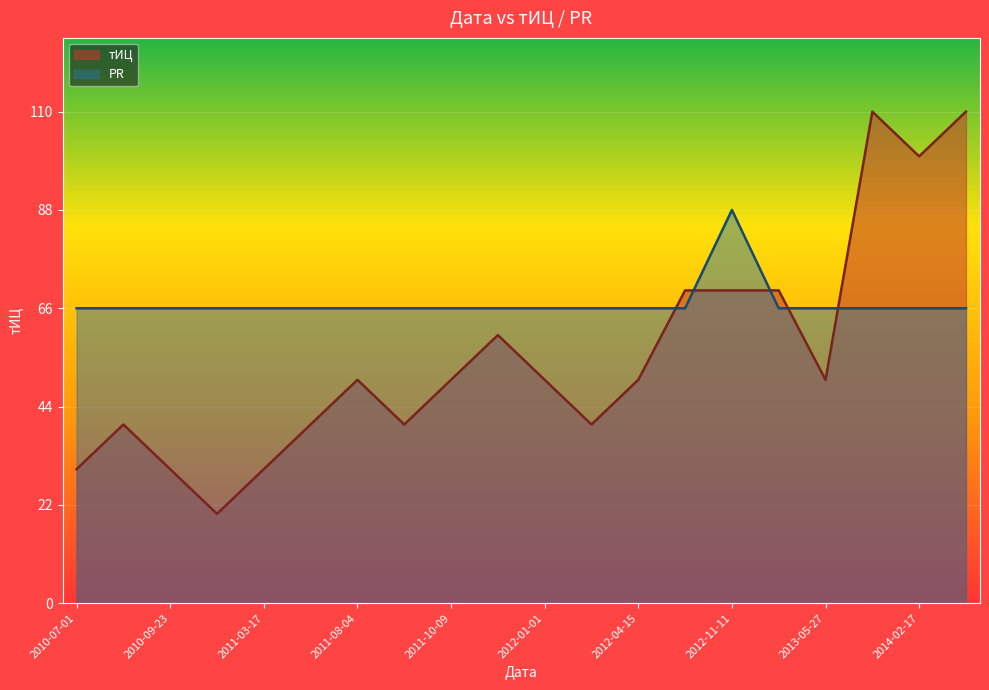

What is the label of the 13th point from the right?

2011-08-18